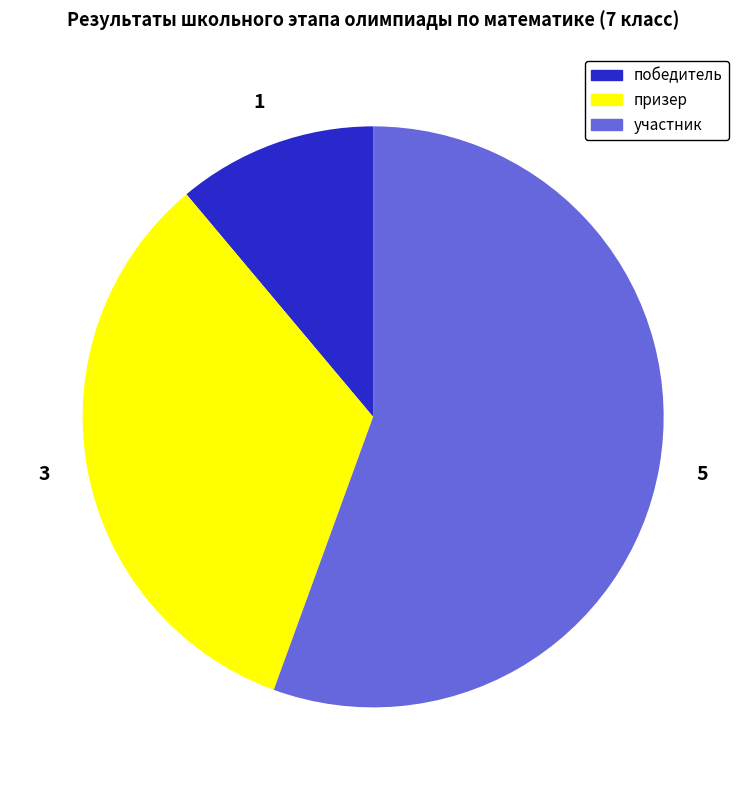

Do участник and призер together represent more than half of the pie?

Yes